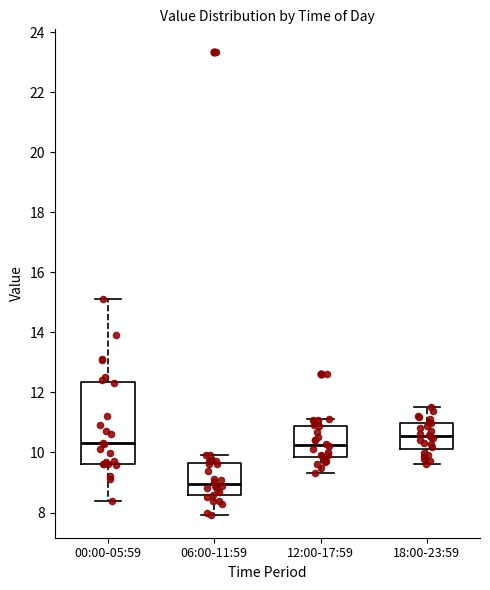

Comparing the boxes themselves (not the whiskers), which one is the tallest?

00:00-05:59